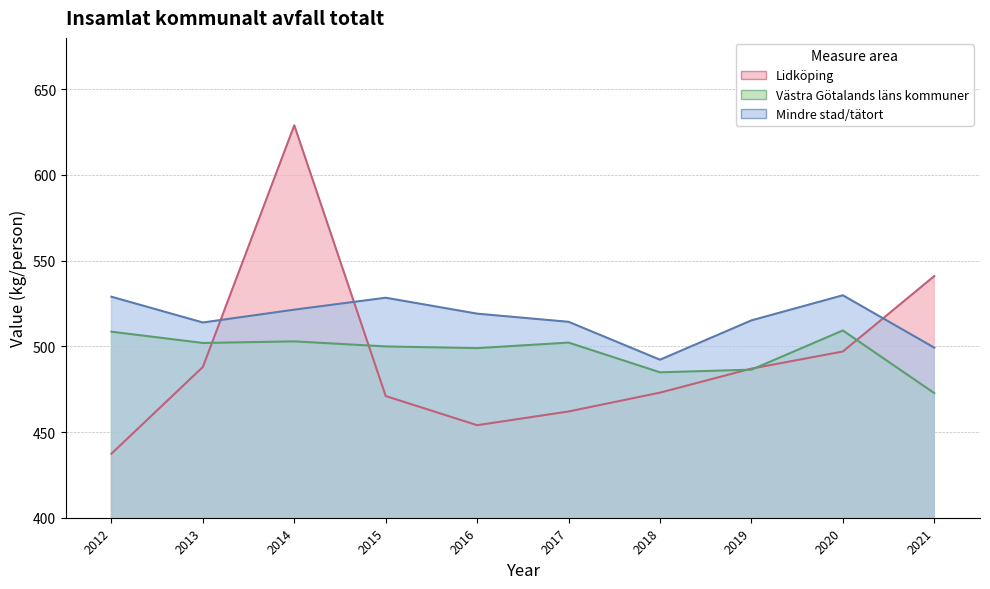

Which series changed the most between 2017 and 2021?

Lidköping